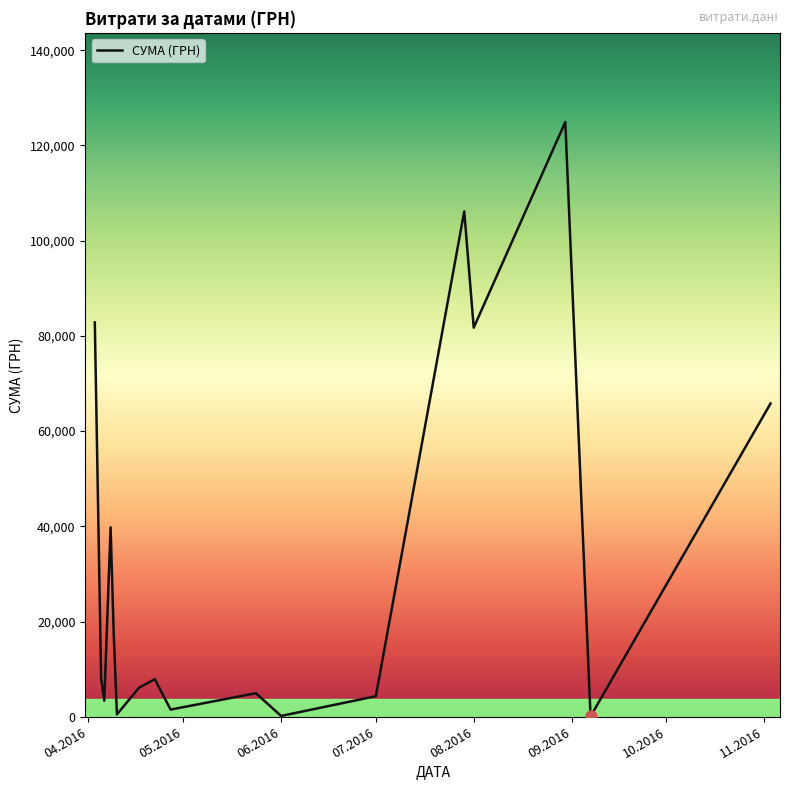

What is the difference between the maximum and minimum values?

124820.3